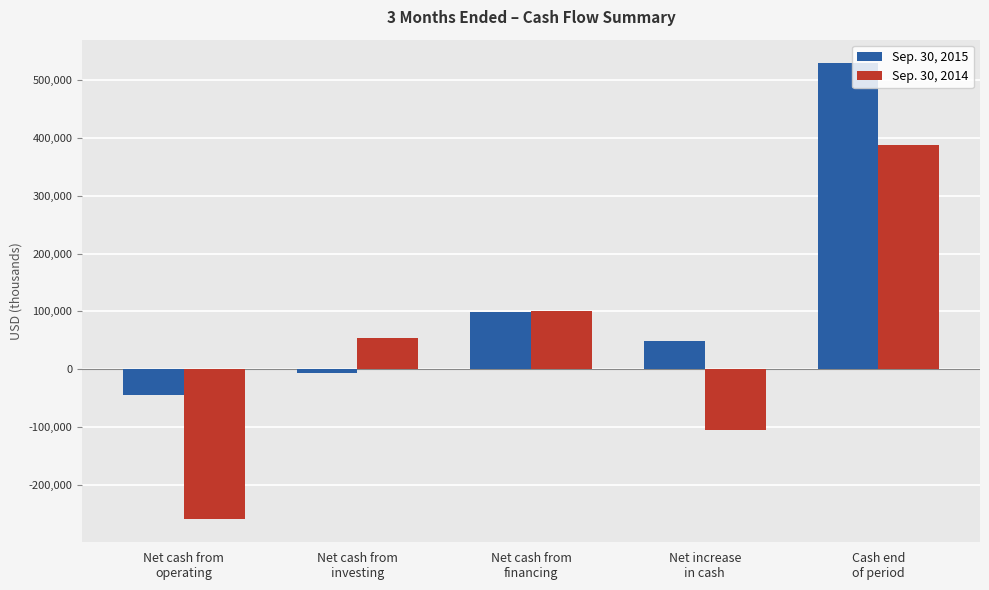

At which label does Sep. 30, 2015 first exceed 48200?

Net cash from
financing